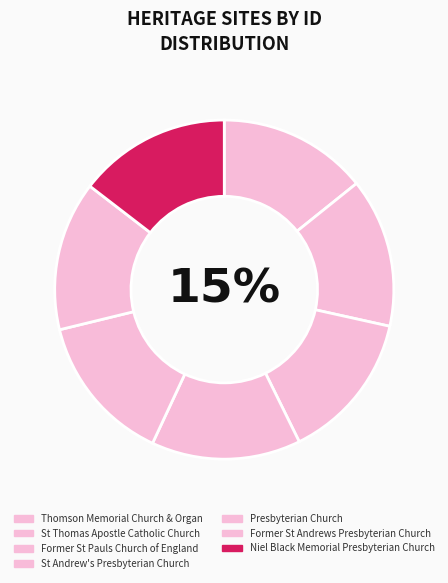

Is there any slice that represents more than half of the pie?

No